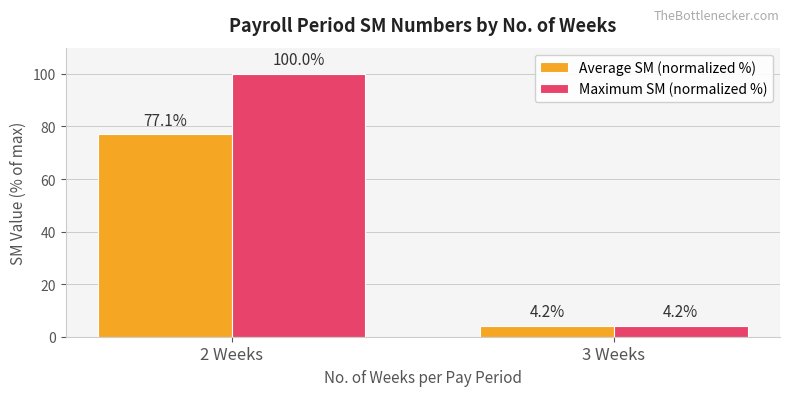

What is the average value of the Maximum SM (normalized %) series?

52.1